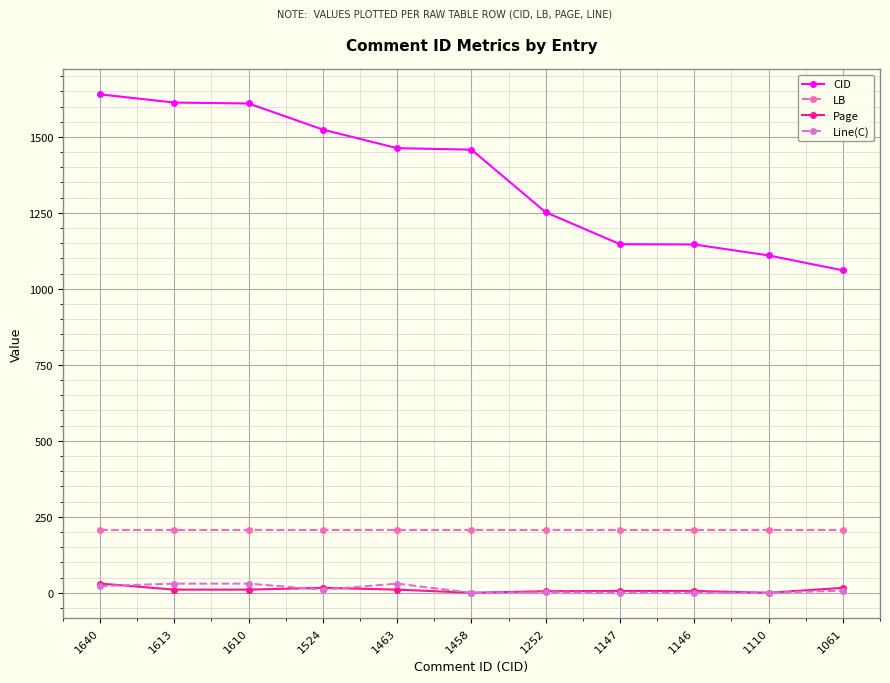

What is the value of the CID point at the 6th from the left?

1458.0